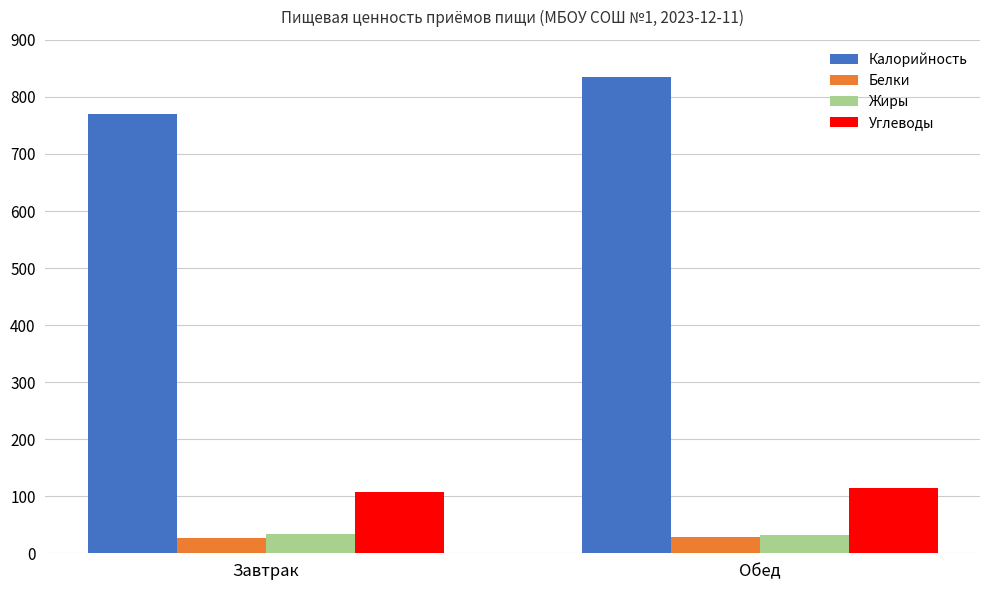

What is the sum of all Калорийность values?

1605.1